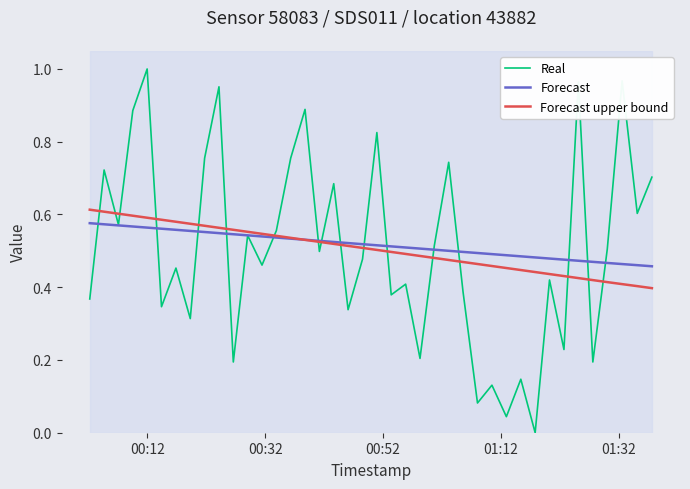

Which series has the largest range (max minus min)?

Real